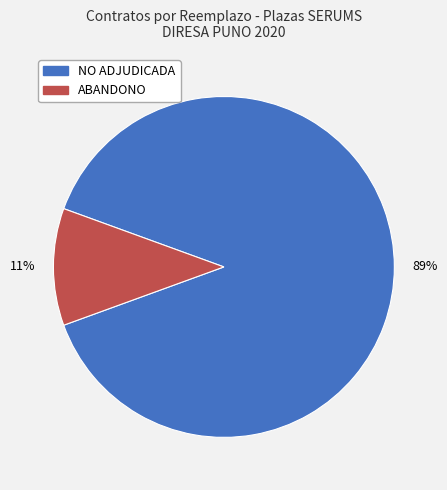

Is NO ADJUDICADA the majority of the pie?

Yes